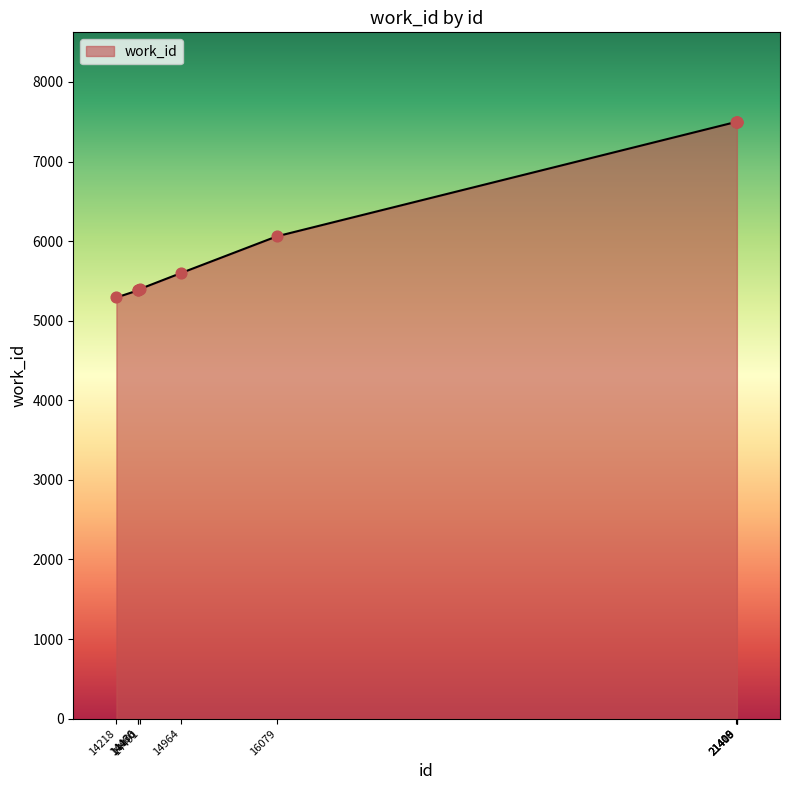

Approximately how many times larger is the value at 21409 compared to 14964?

1.3